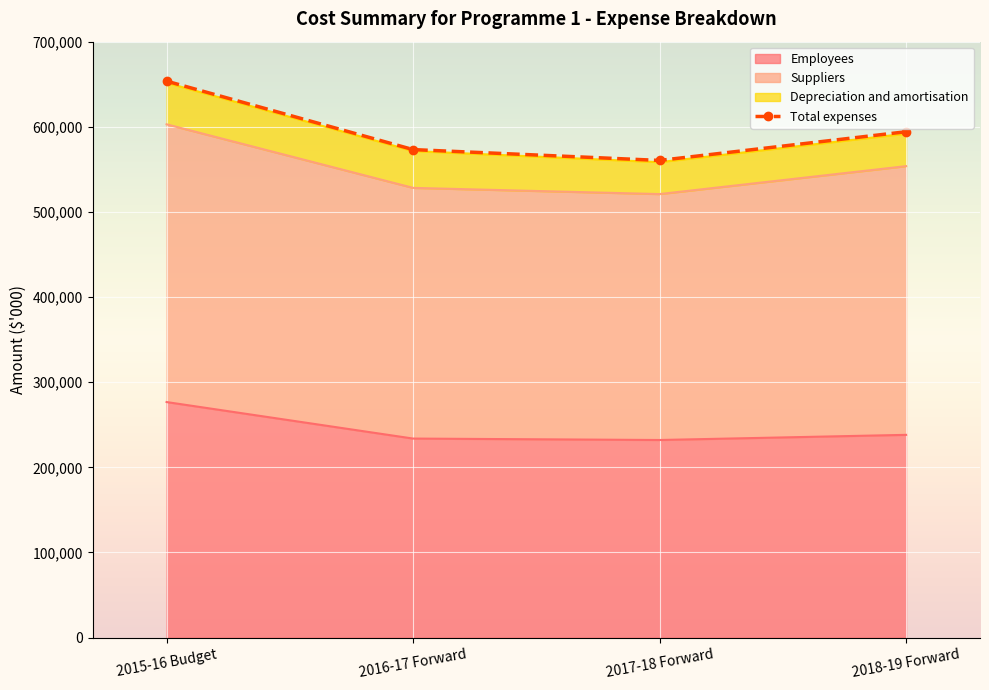

At which category does the data reach its first local valley?

2017-18 Forward